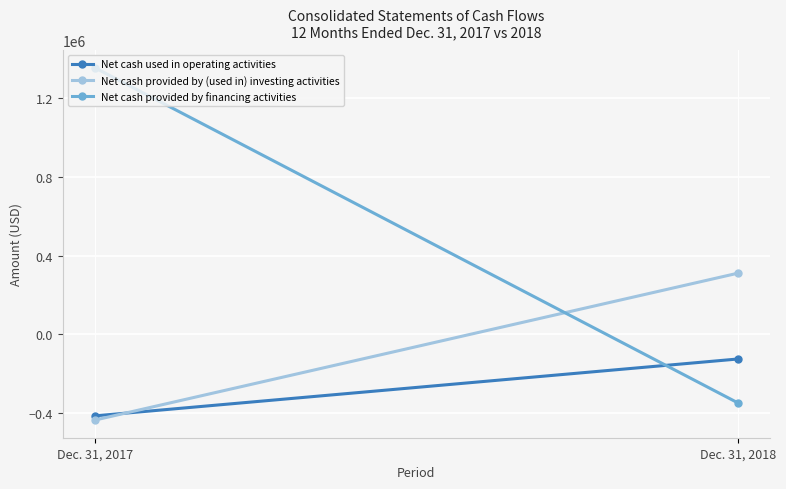

List the series in order of their peak value, lowest first.

Net cash used in operating activities, Net cash provided by (used in) investing activities, Net cash provided by financing activities